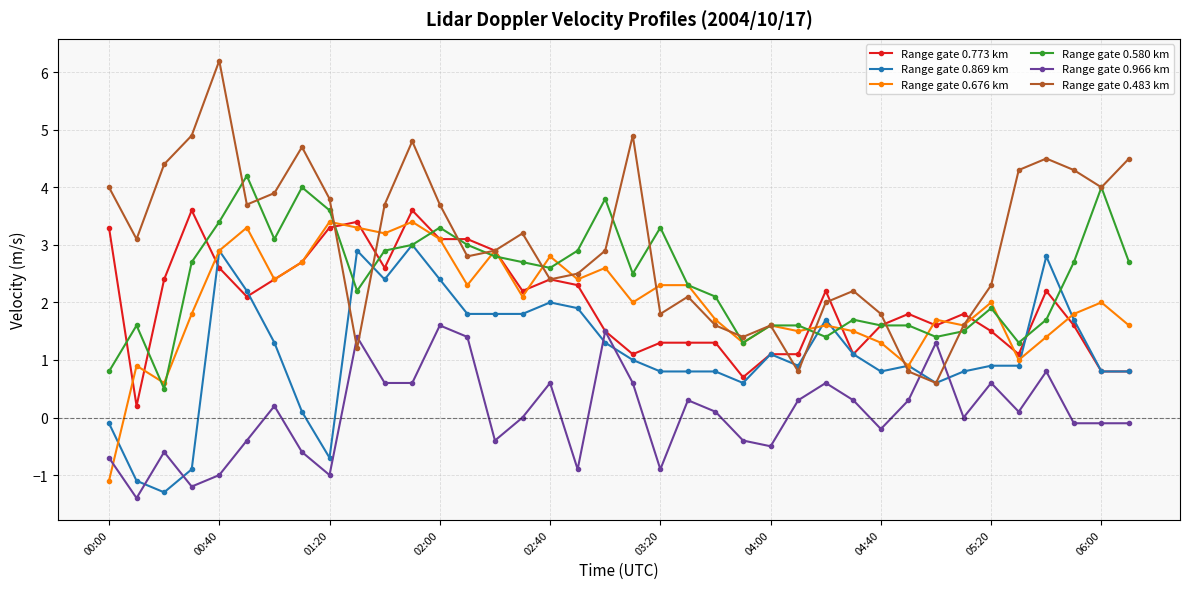

Which series has the widest spread of values?

Range gate 0.483 km